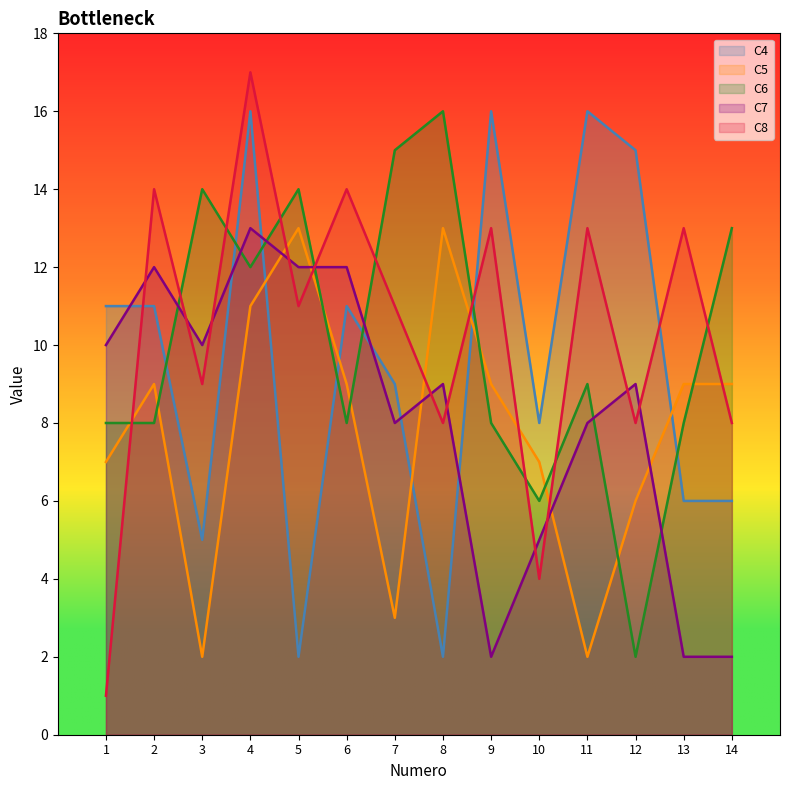

The C4 series shows 16 at 9. True or false?

True